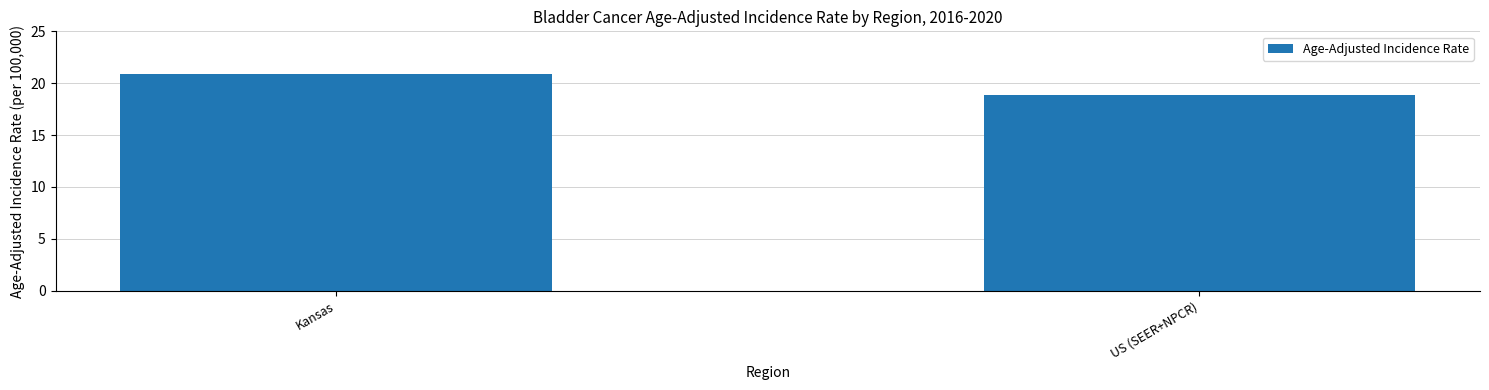

What is the smallest value displayed?

18.9